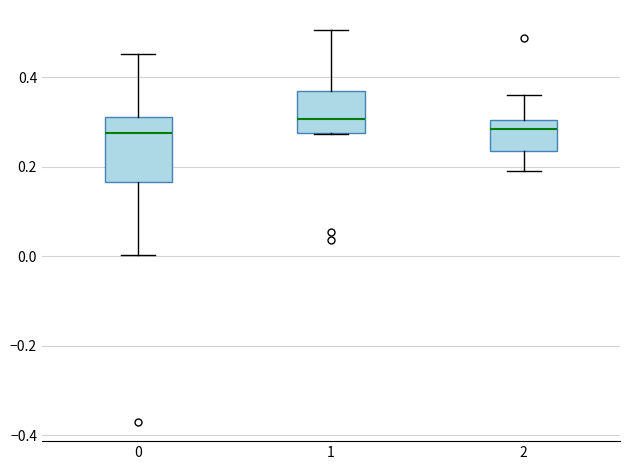

Comparing the boxes themselves (not the whiskers), which one is the tallest?

0